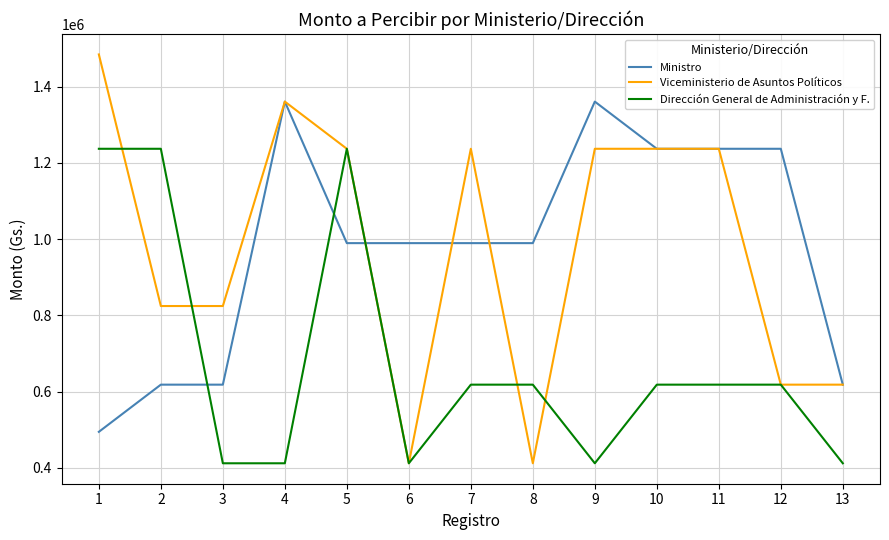

What is the spread (max minus min) of values at 8?

577310